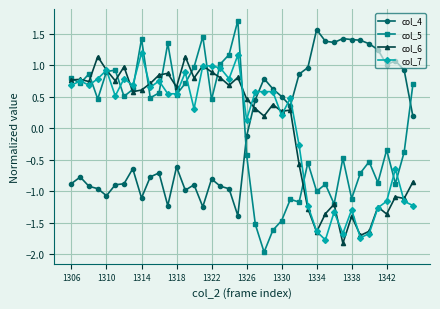

How many lines are shown in the chart?

4